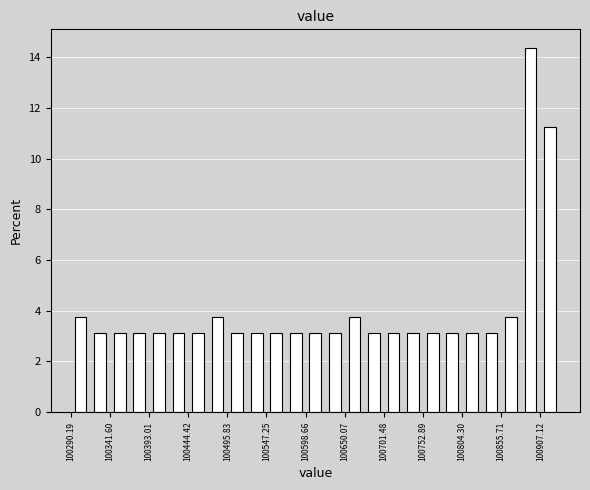

Around what value on the x-axis is the tallest bar? Give the approximate position of its centre, as read against the axis.

100890